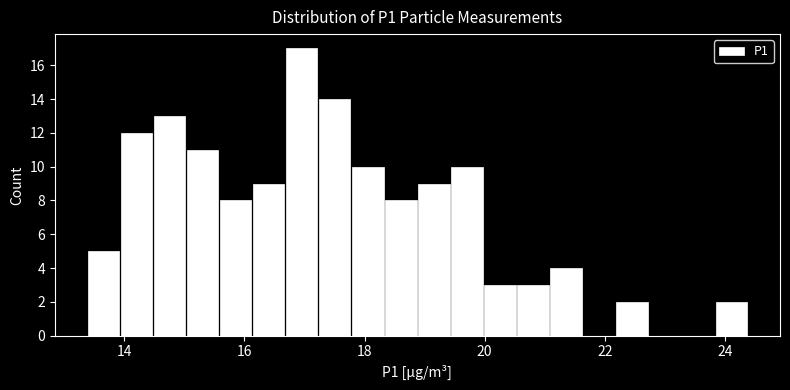

Read against the x-axis, roughly where is the centre of the tallest bar?

17.0